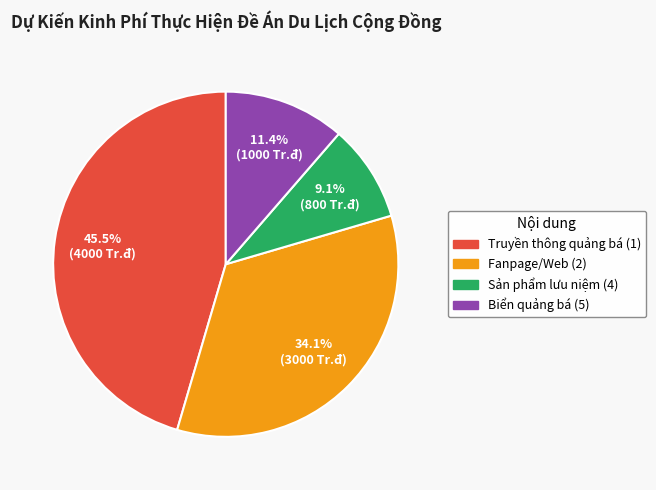

How many segments does this pie chart have?

4